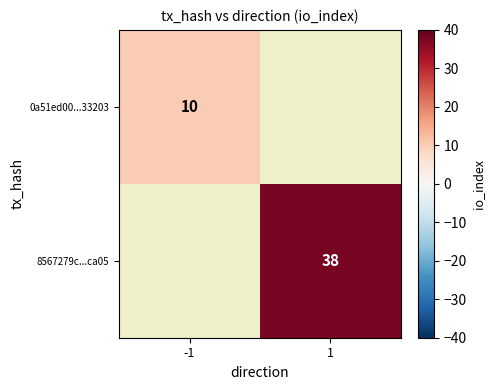

At how many categories does at least one series exceed 14?

1